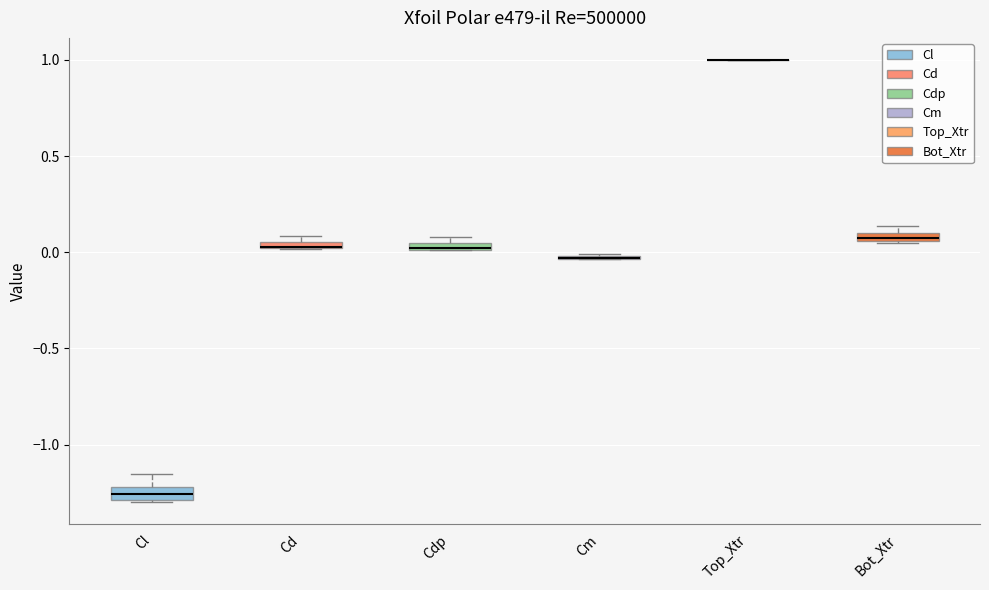

Where is the upper edge of the box for Bot_Xtr on the y-axis? The values are not printed on the chart, so give them approximately, as read against the axis.

0.10